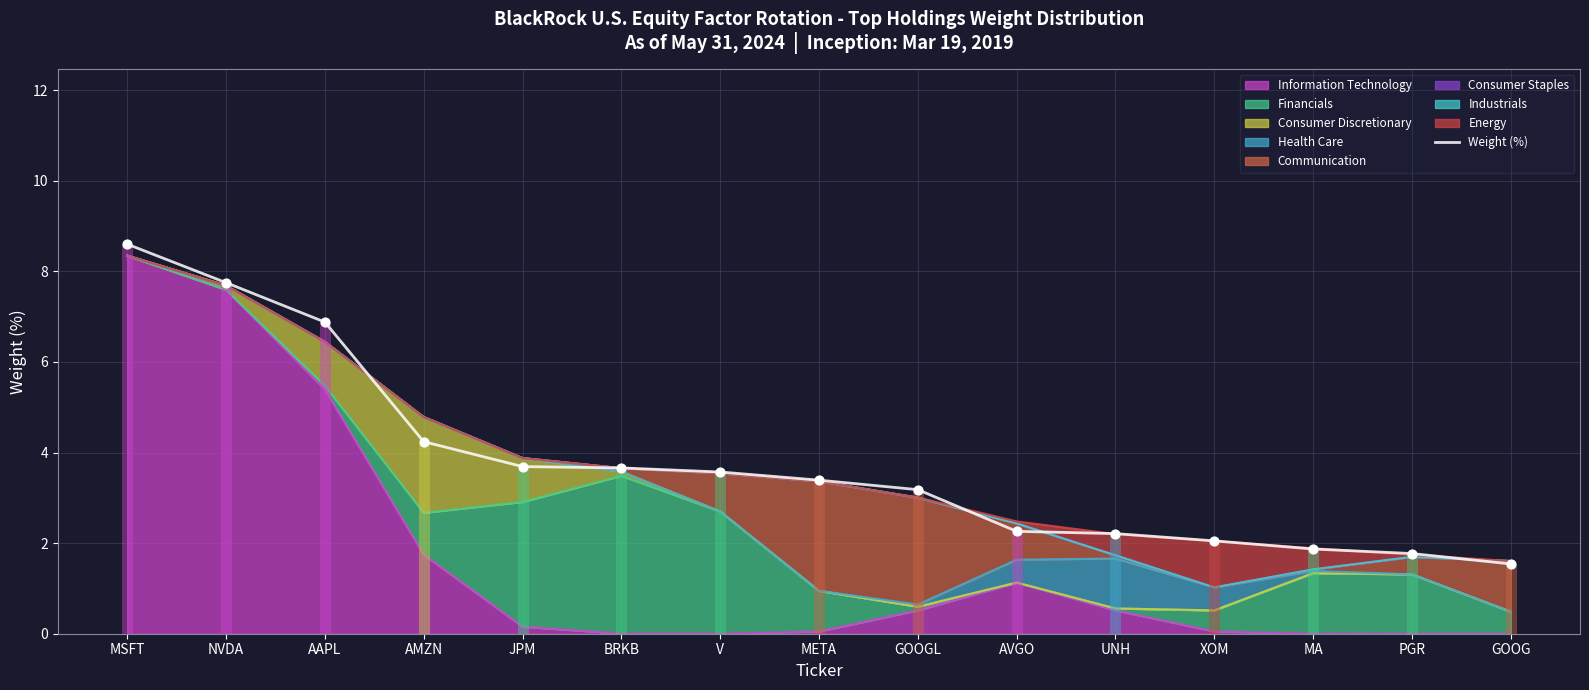

What is the ratio of the value at AAPL to the value at XOM?

3.4